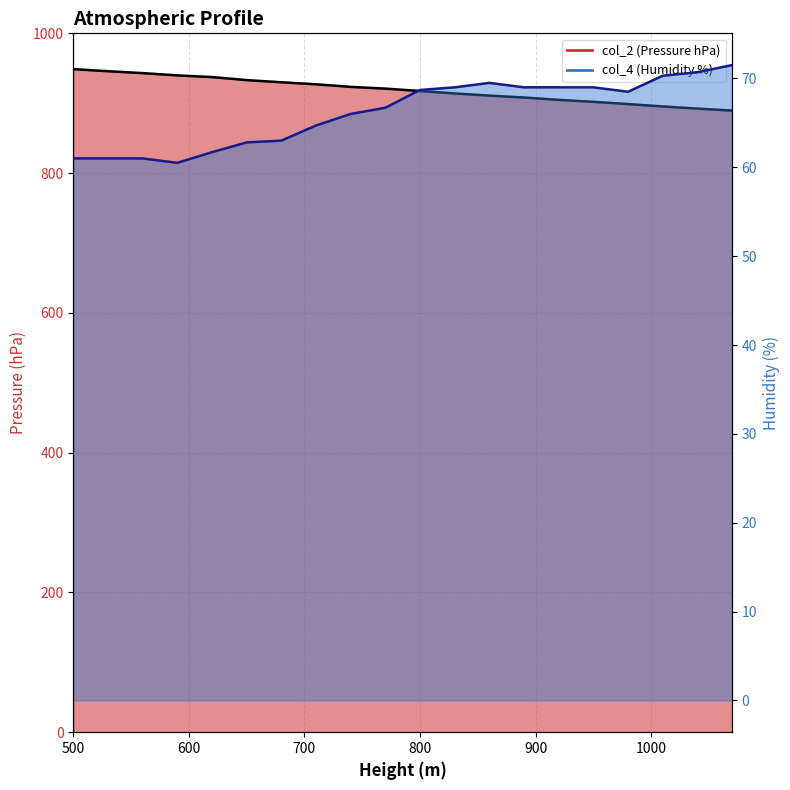

Which category has the lowest value in the col_4 (Humidity %) series?

590